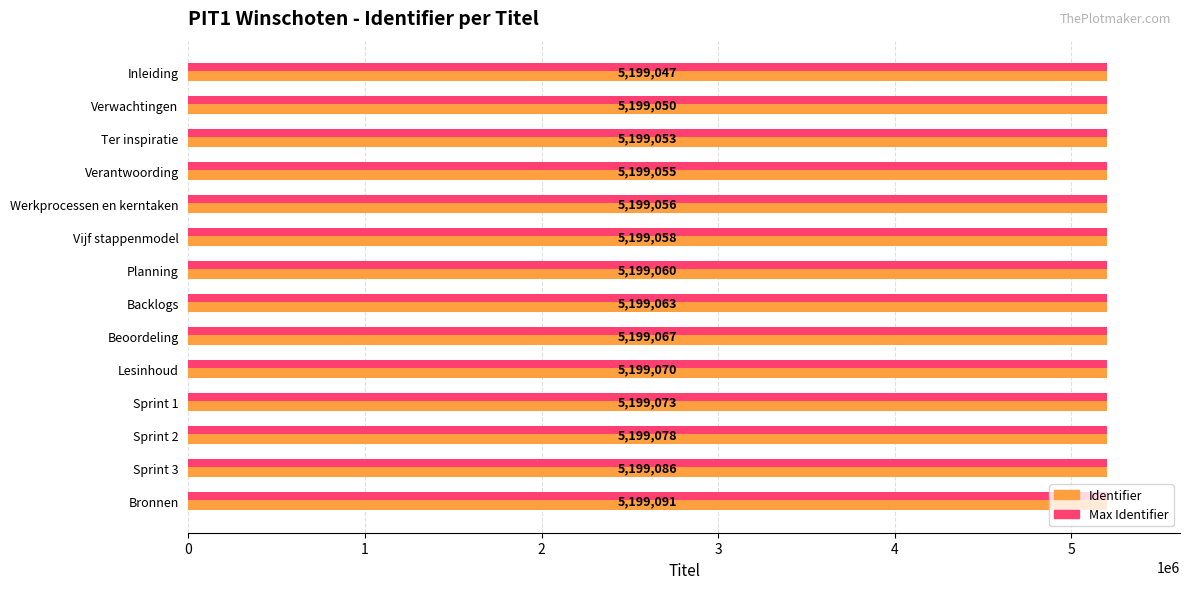

What is the change in value from Lesinhoud to Bronnen?

+21